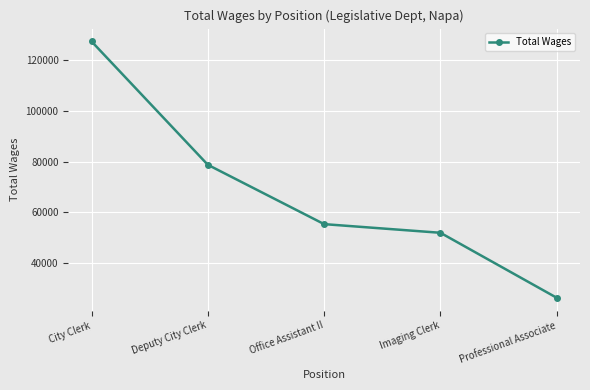

What is the difference between the values at Office Assistant II and City Clerk?

72341